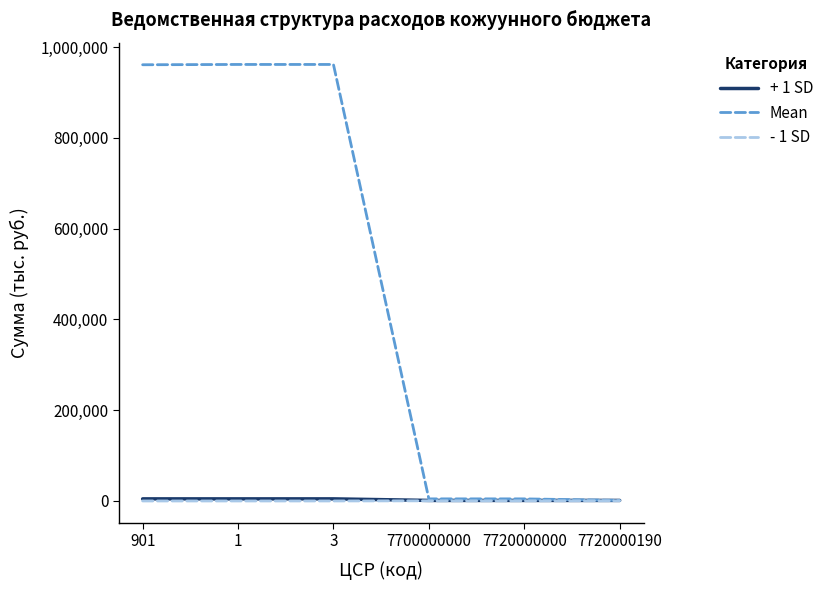

Is it true that Mean equals 4683 at 7720000000?

True